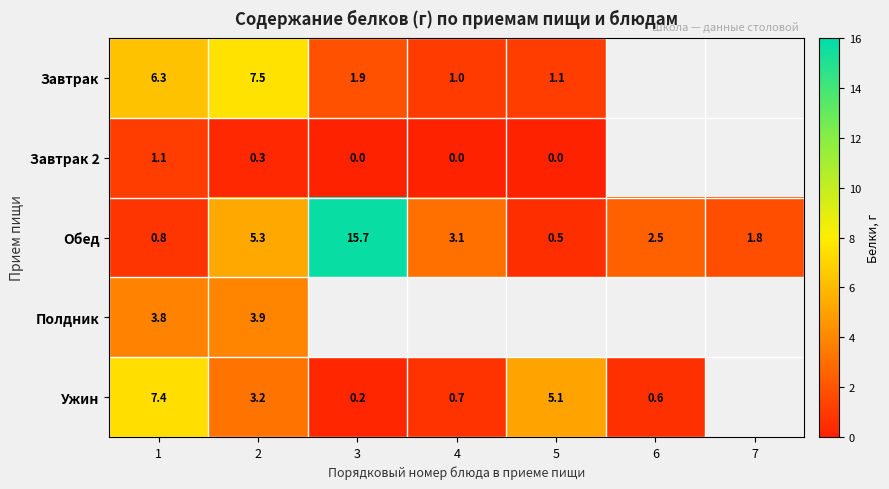

The Завтрак series shows 1.7 at 5. True or false?

False